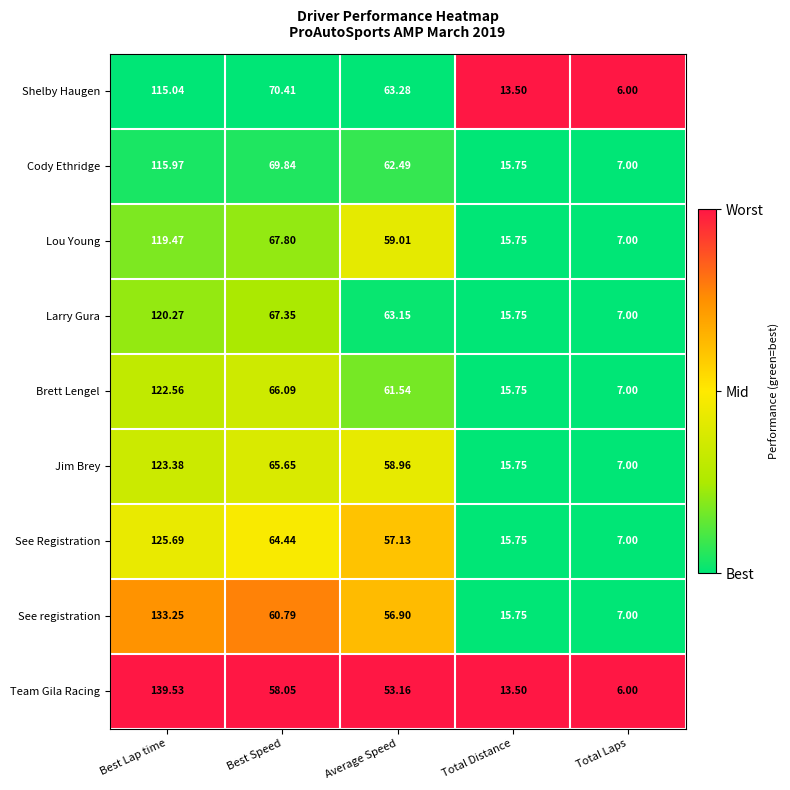

Which series changed the most between Average Speed and Total Laps?

Shelby Haugen